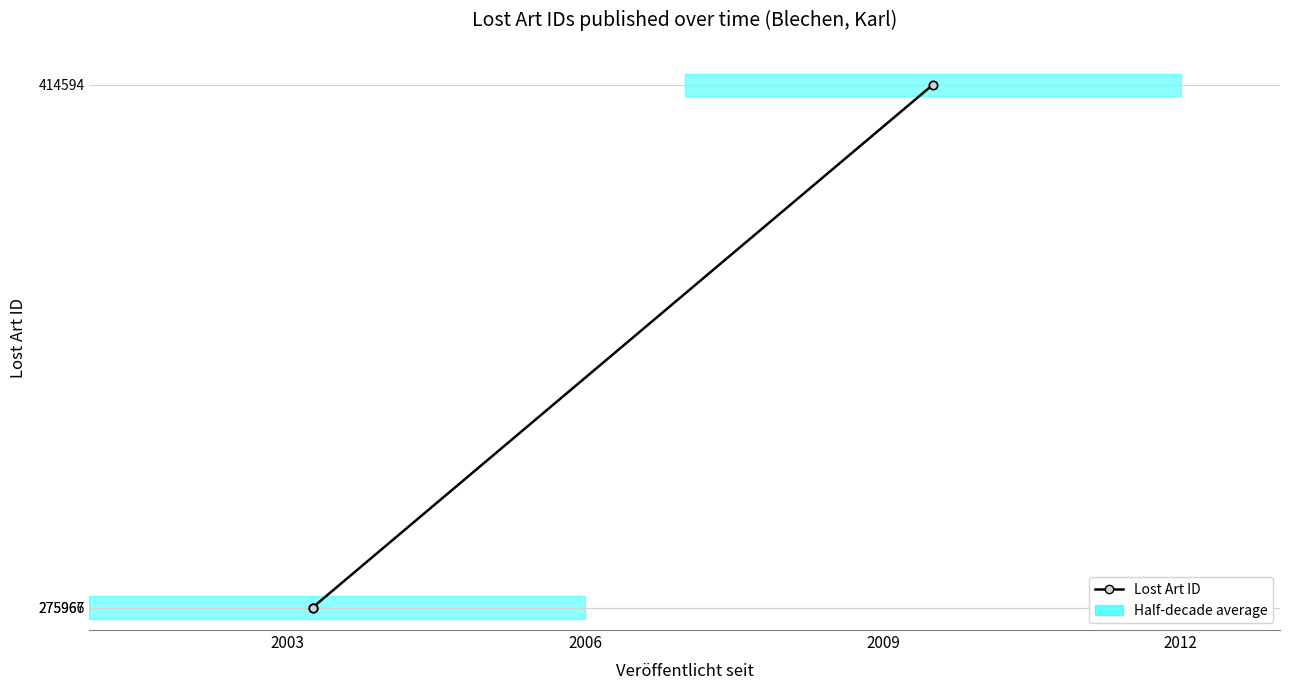

Between 2009 and 2006, which is larger?

2009